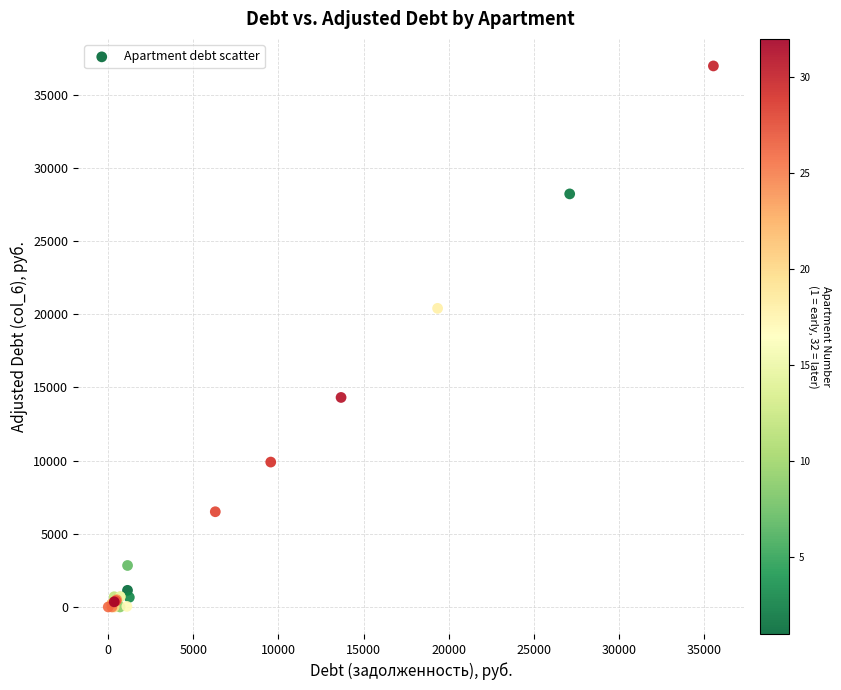

What Y value in the scatter plot is closest to 18483?

20403.6